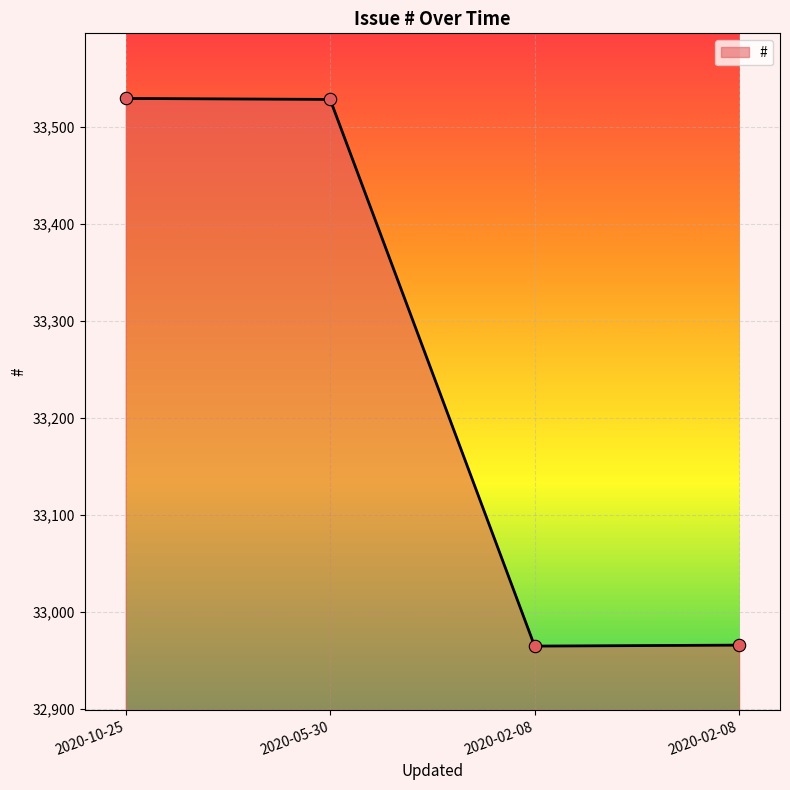

How many series are shown in this chart?

1